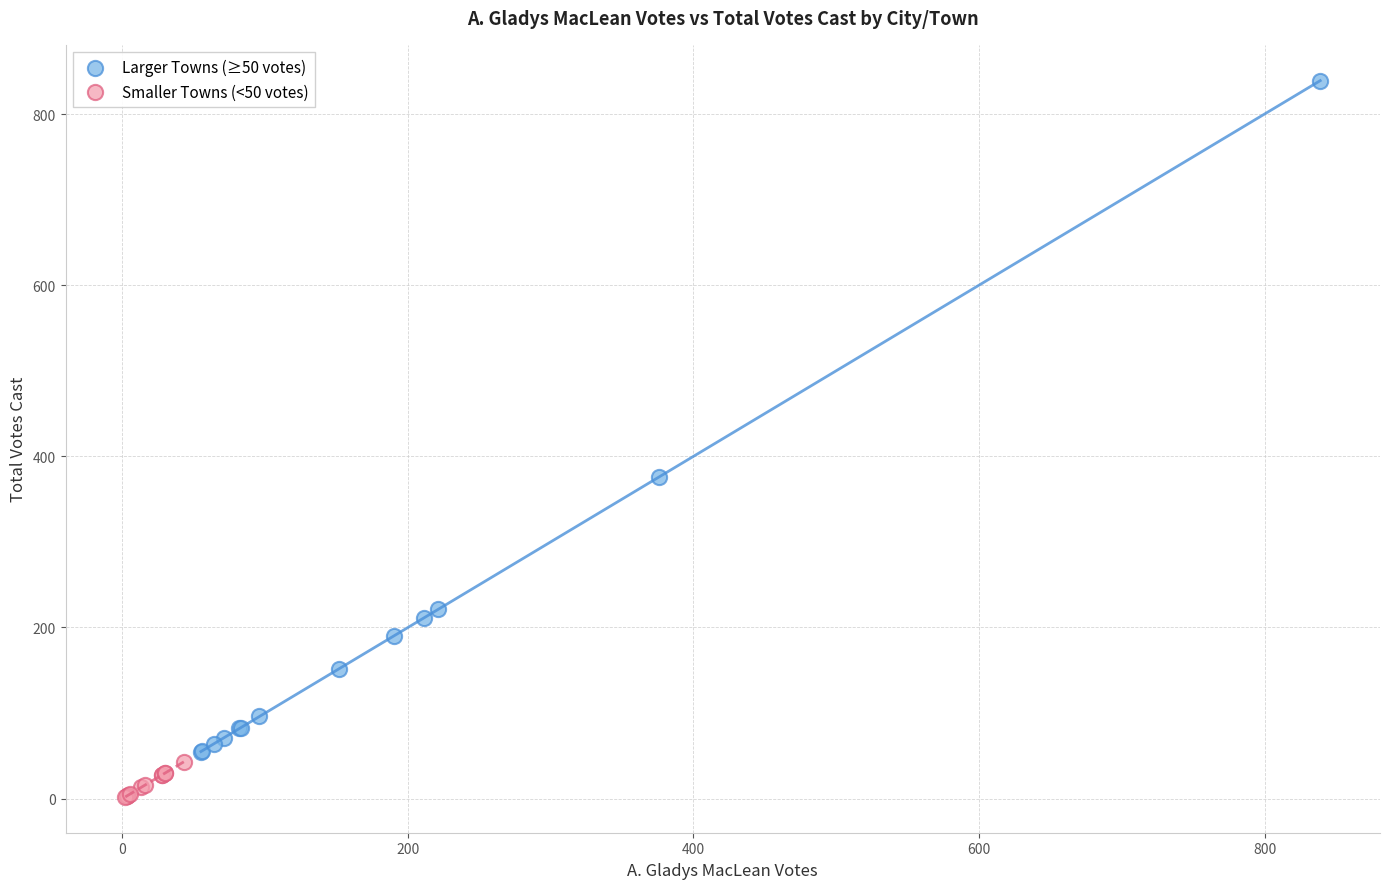

Which series reaches the minimum Y coordinate?

Smaller Towns (<50 votes)